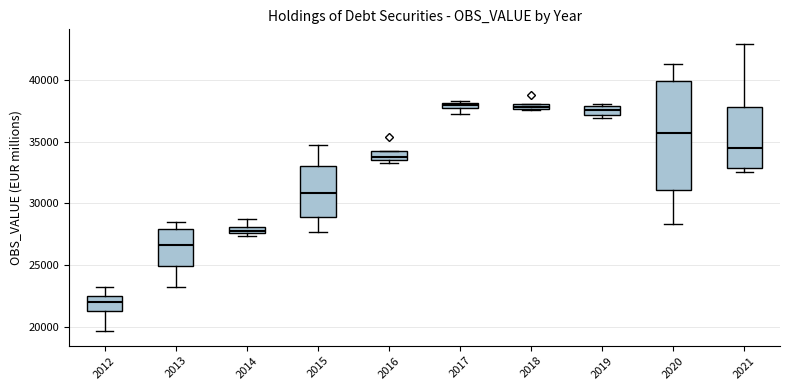

Comparing the boxes themselves (not the whiskers), which one is the tallest?

2020